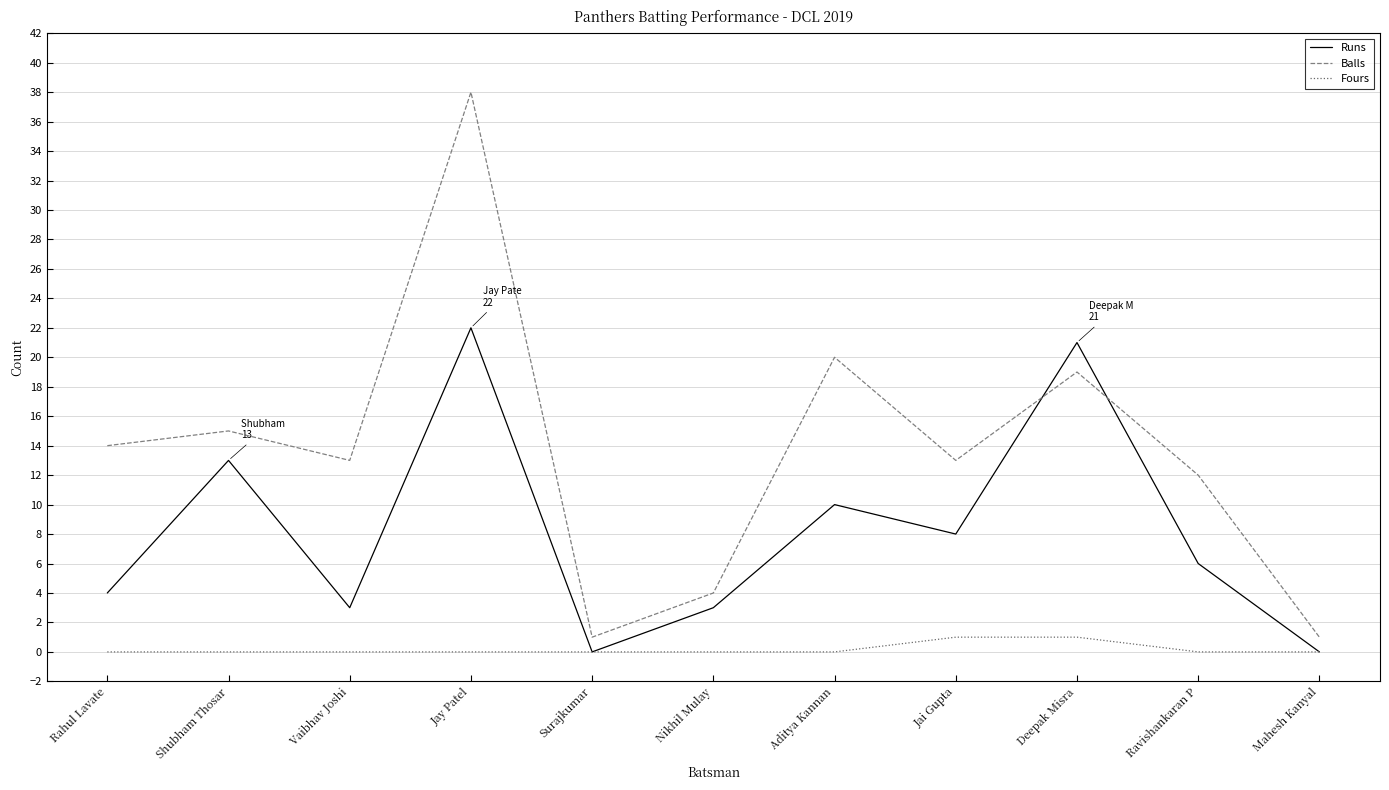

How many interior local valleys does the Runs series have?

3